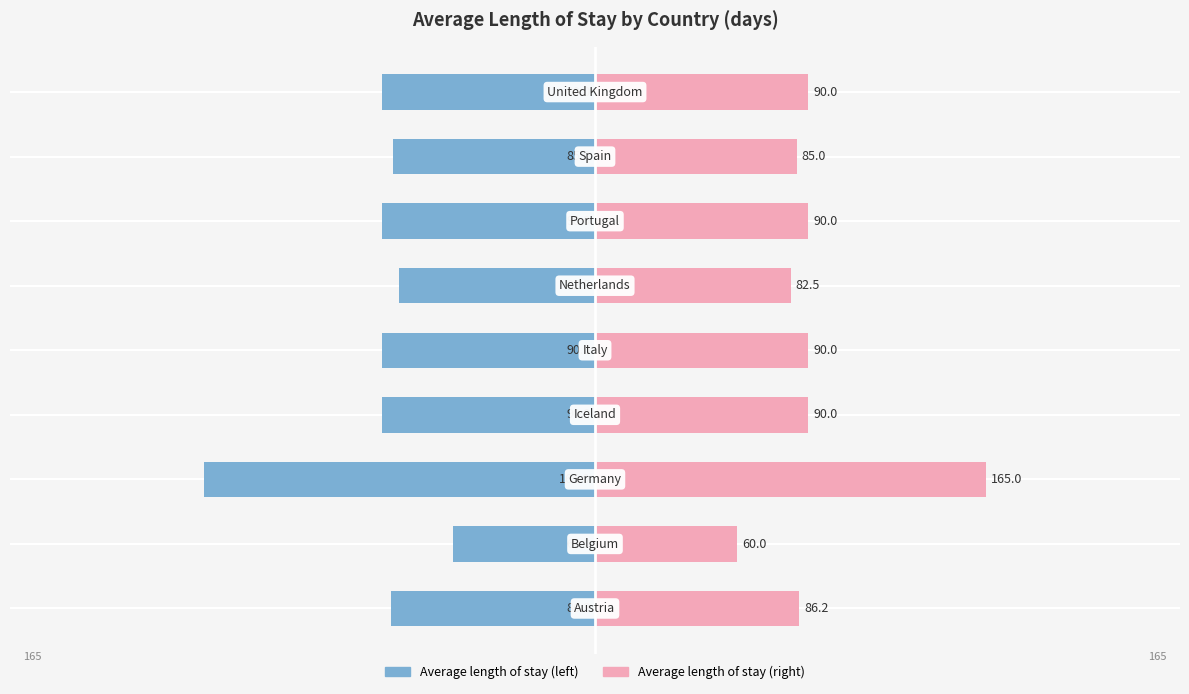

How many bars are there in total?

18